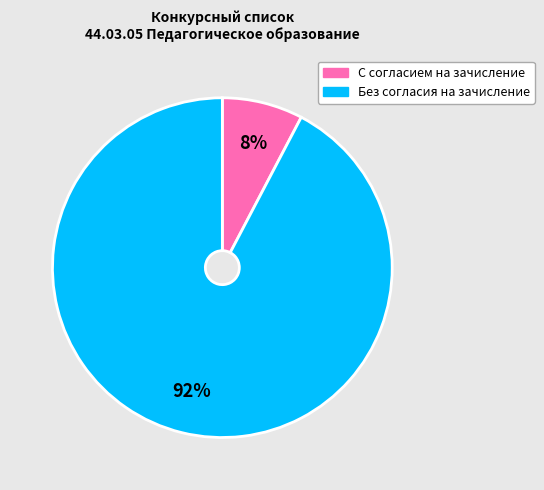

Does any single category account for the majority?

Yes